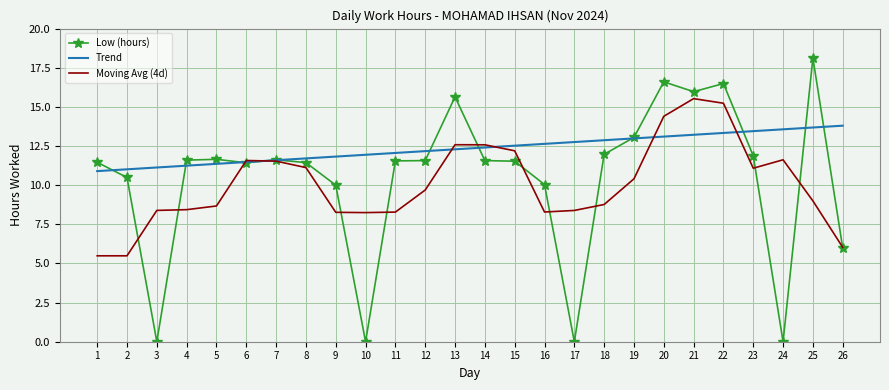

What is the spread (max minus min) of values at 26?

7.8